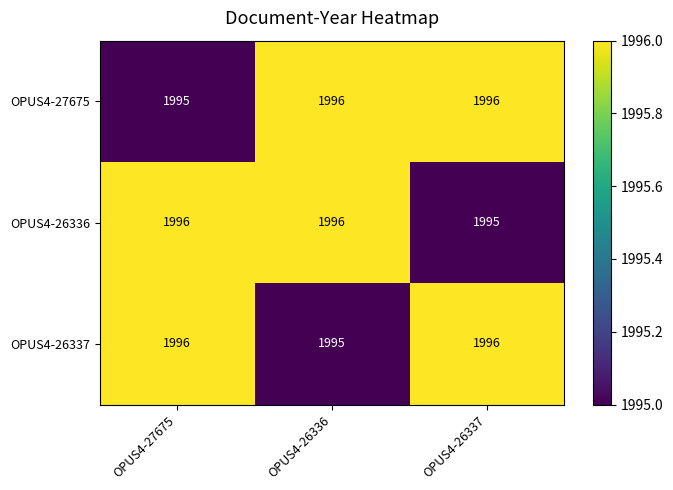

What is the sum of all OPUS4-27675 values?

5987